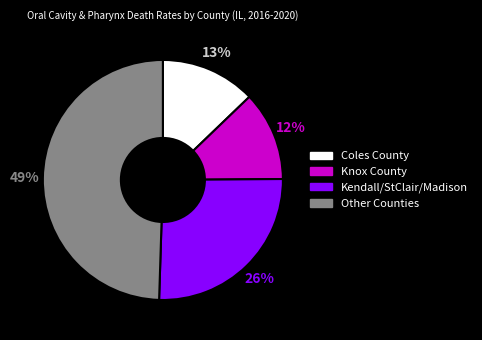

Count the number of slices in the pie.

4